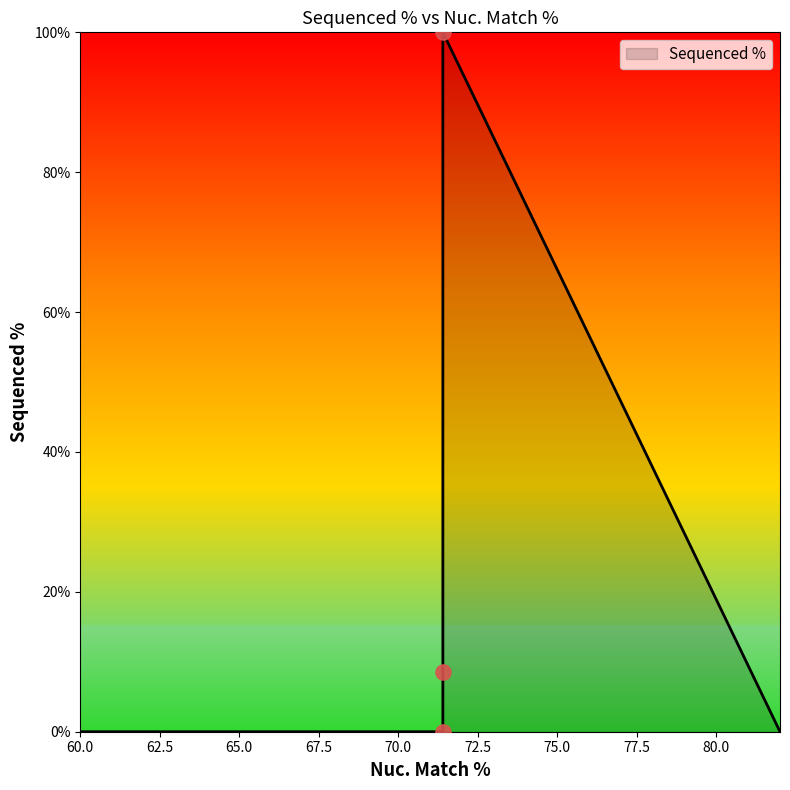

What is the change in value from ccsbBroad304_03442 to TRCN0000476169?

+8.5